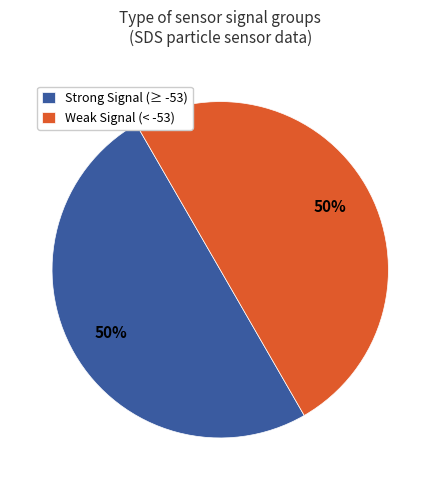

The Weak Signal (< -53) slice represents 50% of the pie. True or false?

True